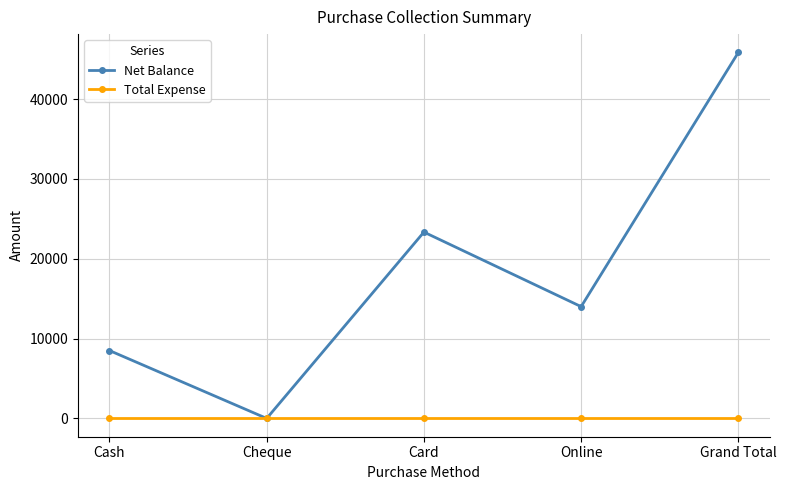

How many series are shown in this chart?

2